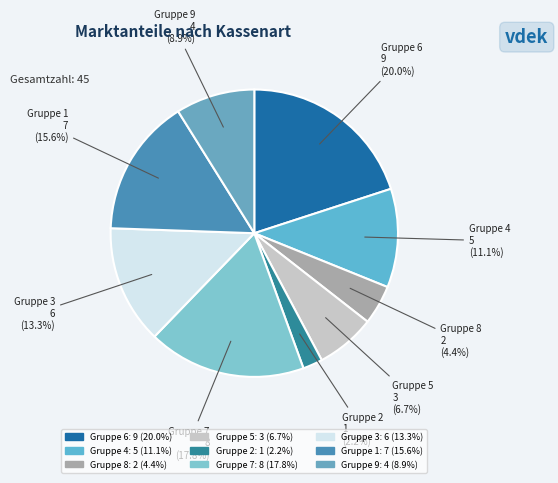

Rank the categories by value from highest to lowest.

Gruppe 6, Gruppe 7, Gruppe 1, Gruppe 3, Gruppe 4, Gruppe 9, Gruppe 5, Gruppe 8, Gruppe 2